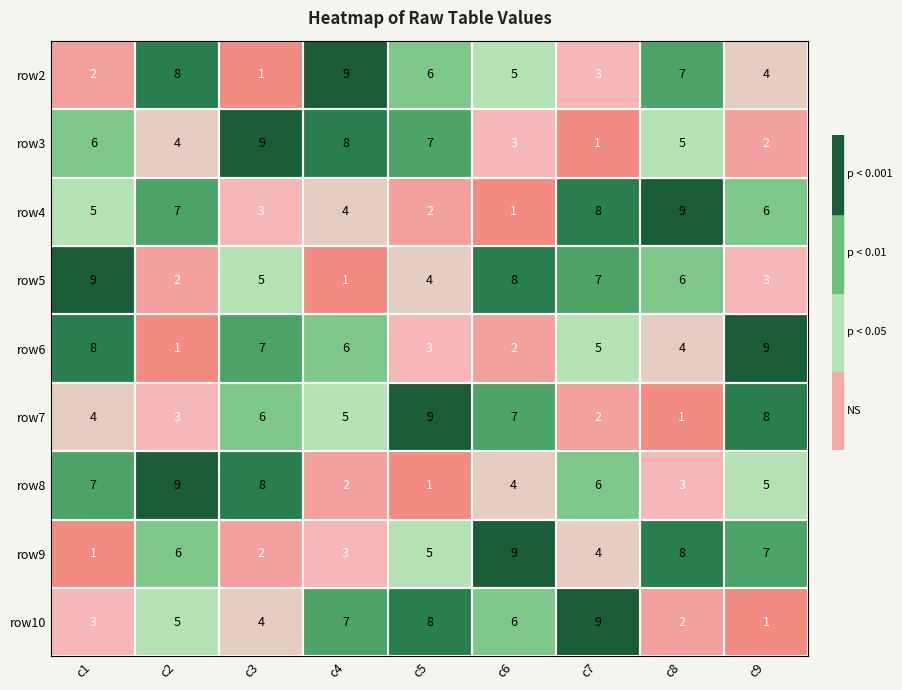

What is the total value across all series at c3?

45